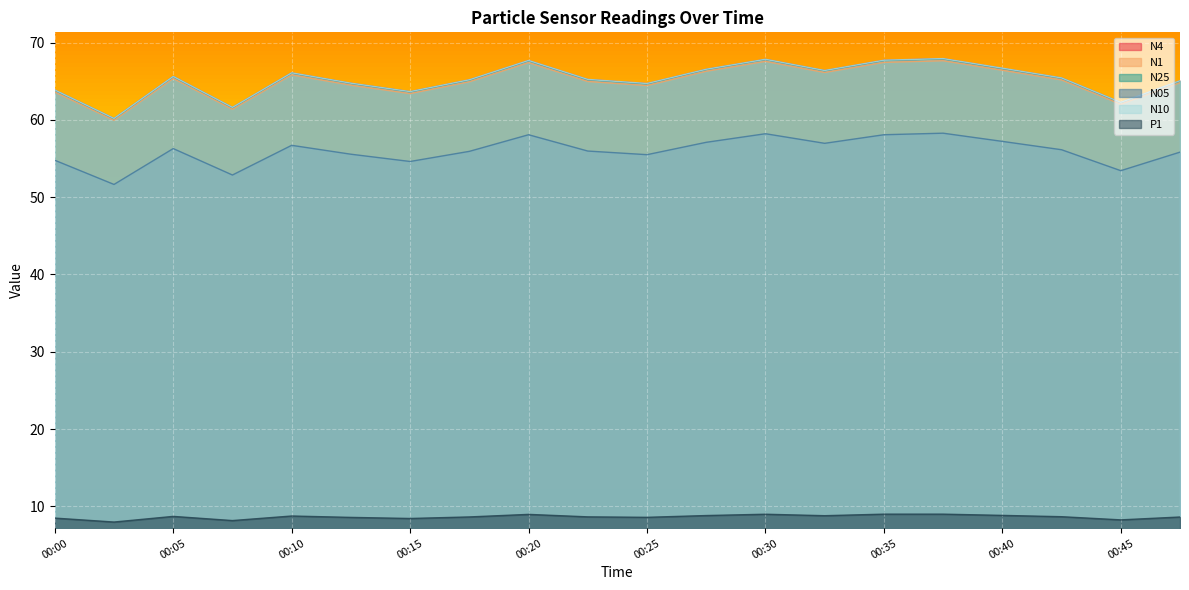

How many interior local valleys does the P1 series have?

6